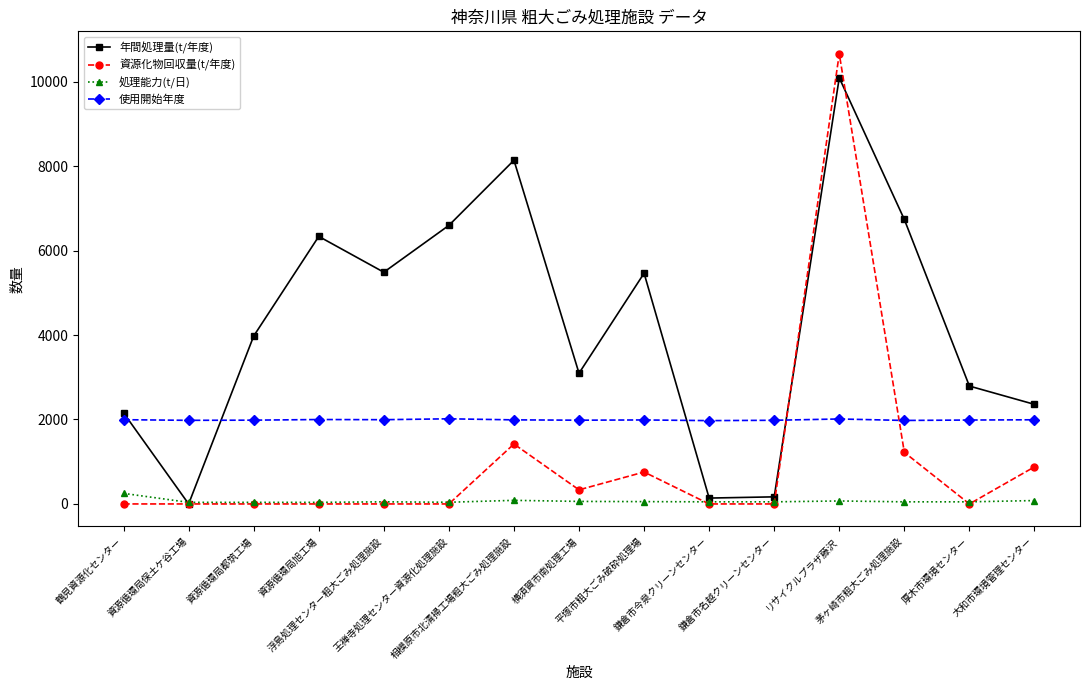

What is the lowest value of the 使用開始年度 series?

1973.0